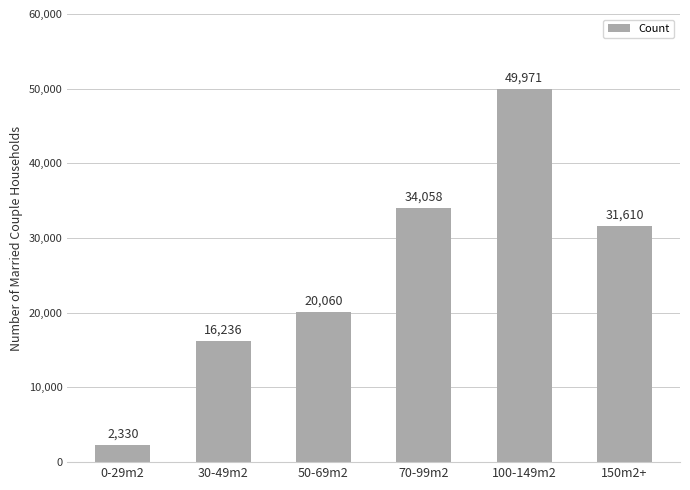

What position from the right is 50-69m2?

4